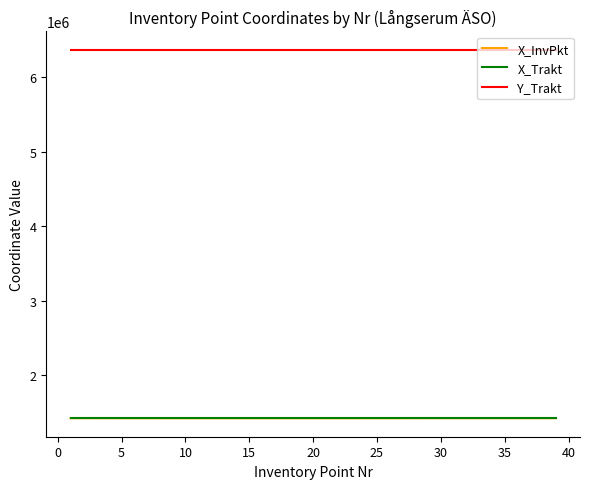

How many lines are shown in the chart?

3